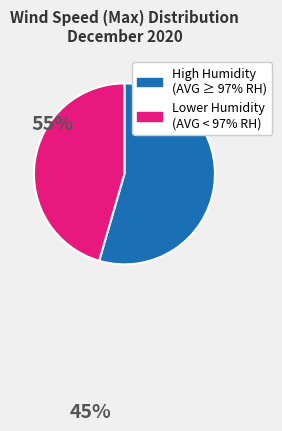

How many segments does this pie chart have?

2